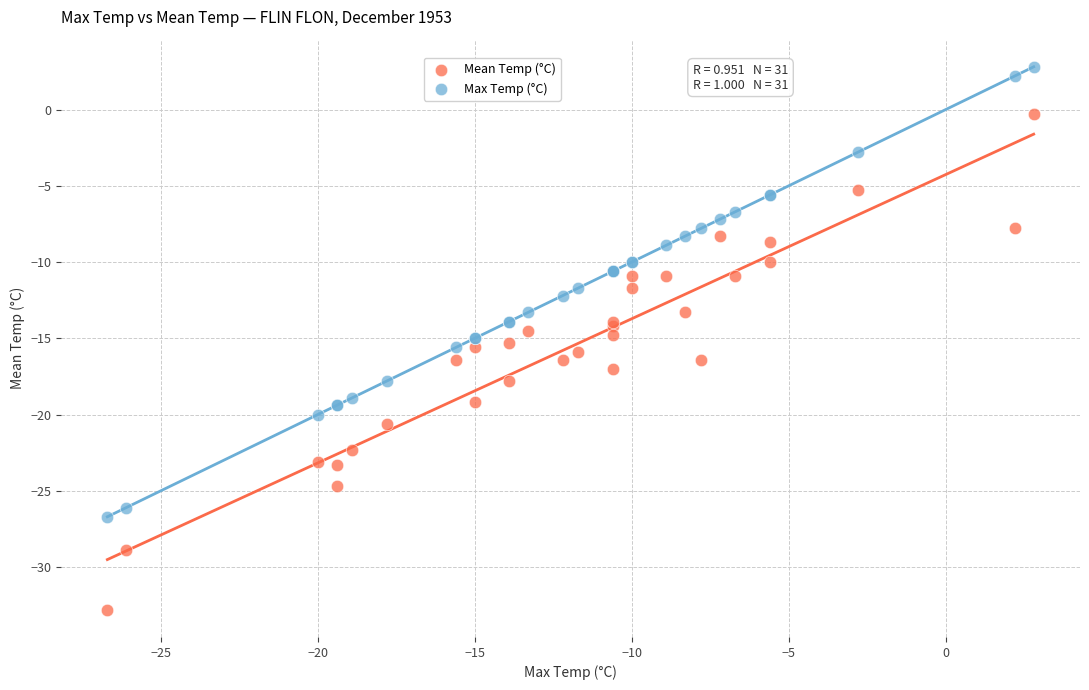

Which series contains the highest Y value?

Max Temp (°C)